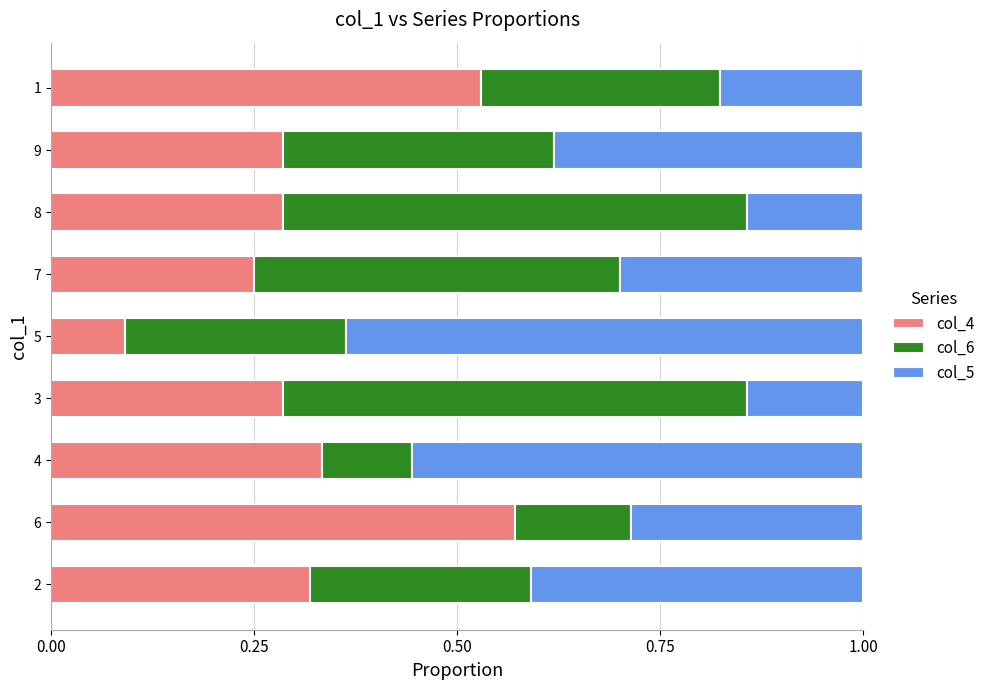

Which category has the lowest value in the col_4 series?

5